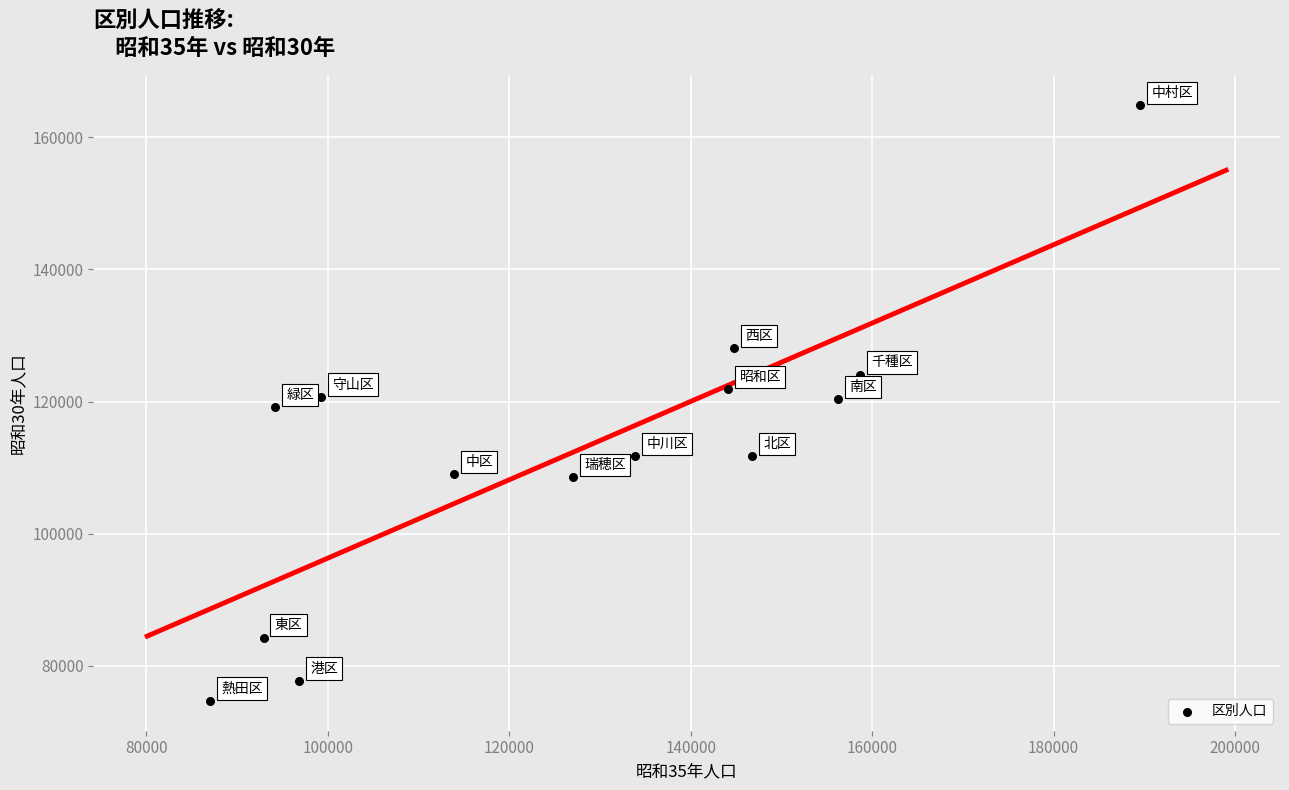

What is the range of X values (max minus min)?

102476